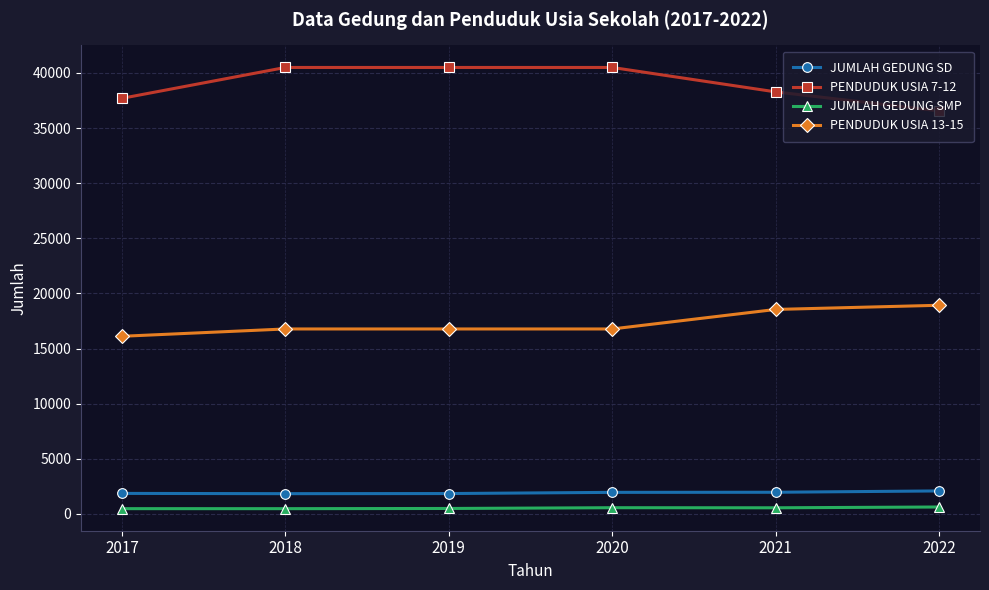

Read the JUMLAH GEDUNG SD value at 2022, to the nearest 10.

2090